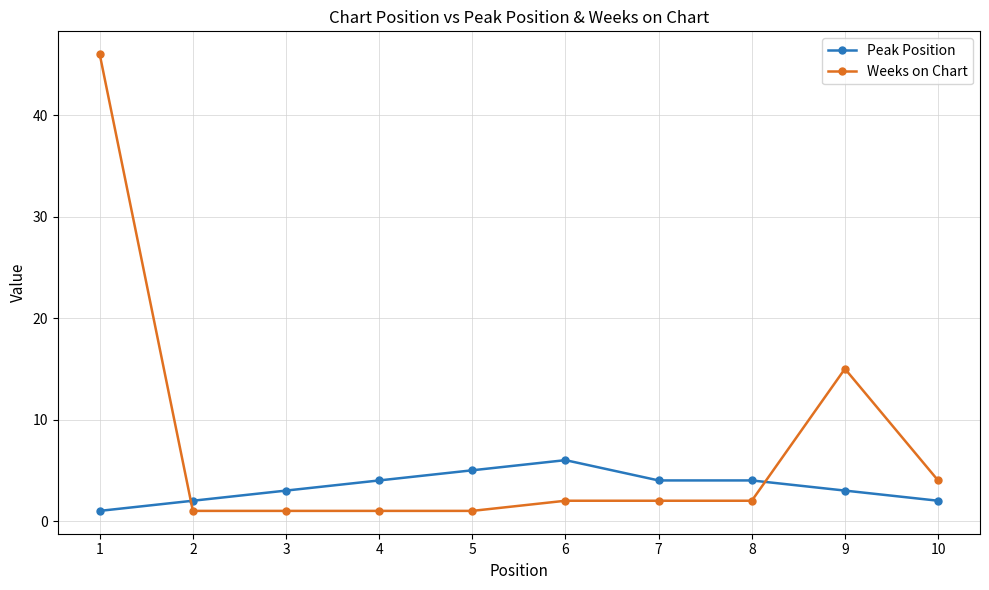

Where is the first local maximum for Peak Position?

6